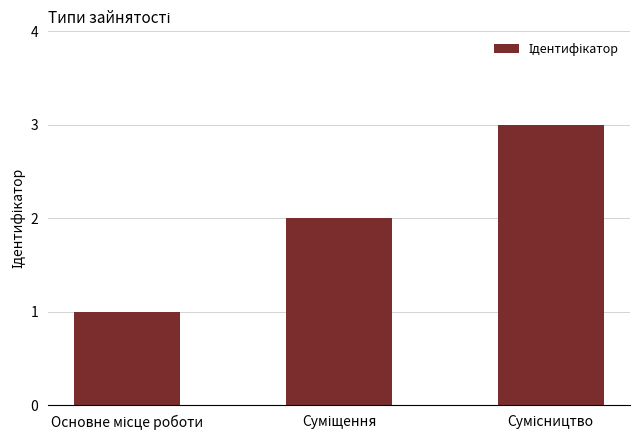

What is the maximum value shown in the chart?

3